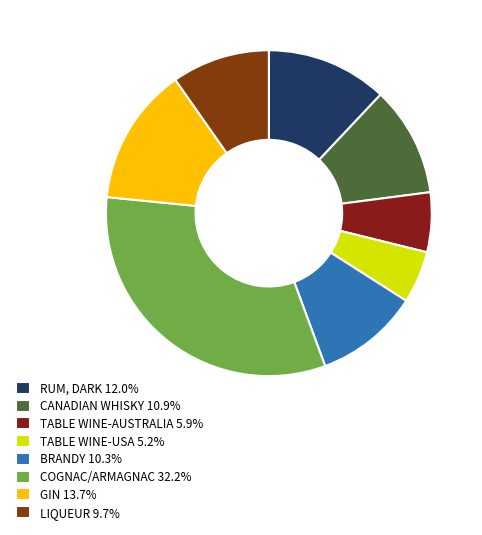

What percentage is the BRANDY slice, to the nearest percent?

10%